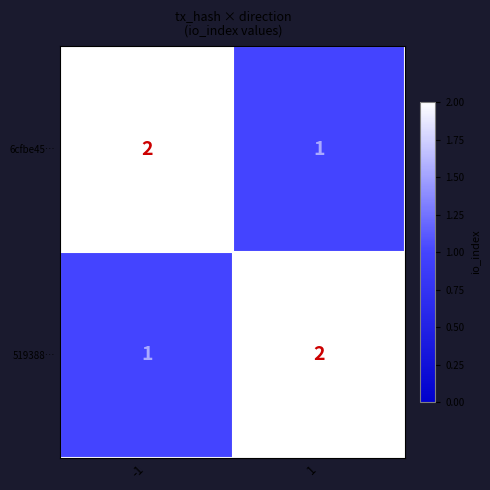

Reading left to right, list all the values displayed in this chart.

6cfbe45…: 2	1
519388…: 1	2